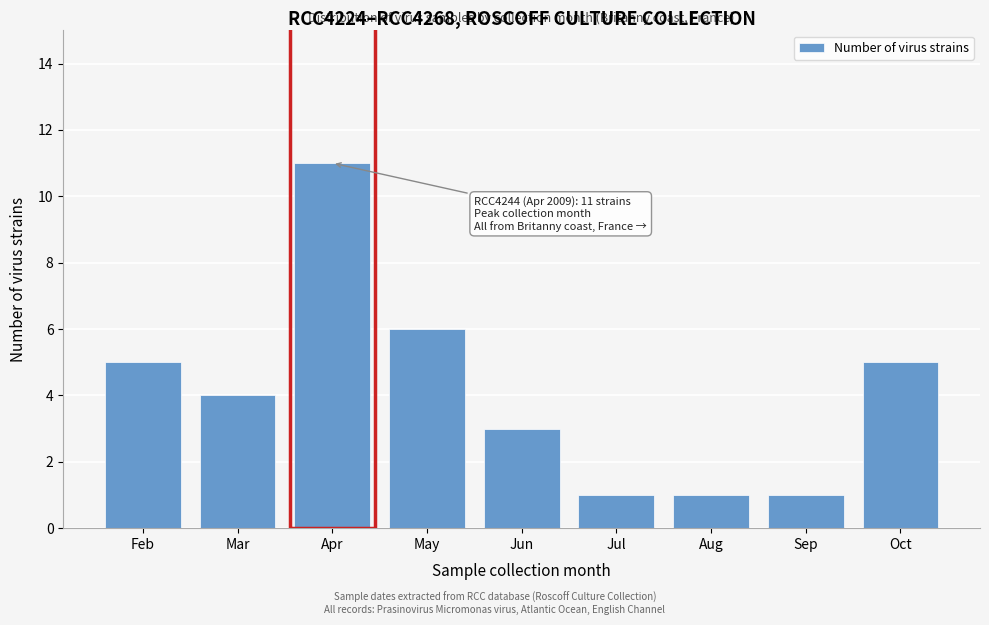

Reading left to right, what are all the values shown in this chart?

5	4	11	6	3	1	1	1	5